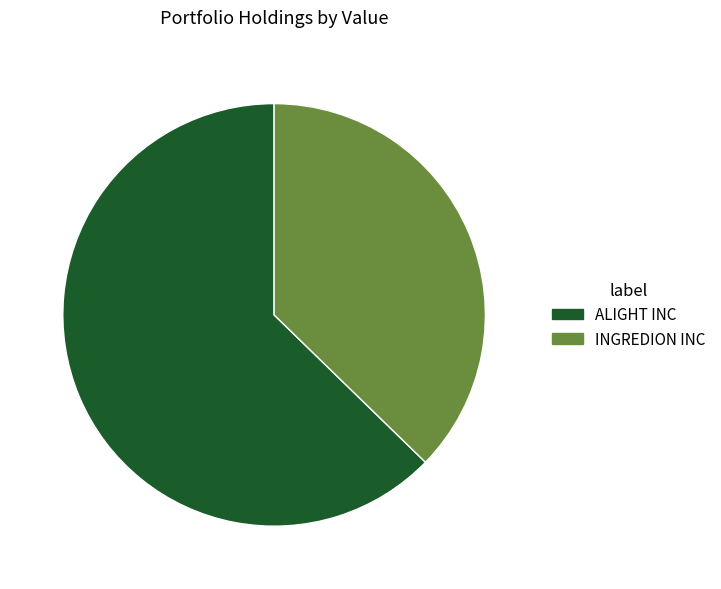

Does any single category account for the majority?

Yes